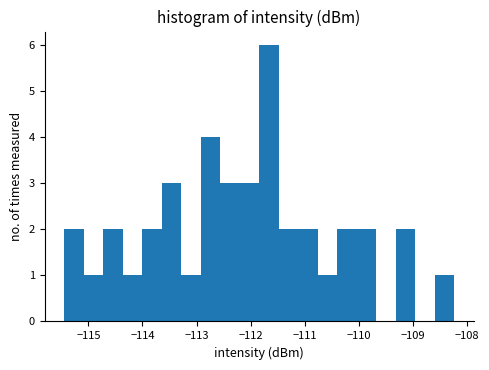

Around what value on the x-axis is the tallest bar? Give the approximate position of its centre, as read against the axis.

-111.7